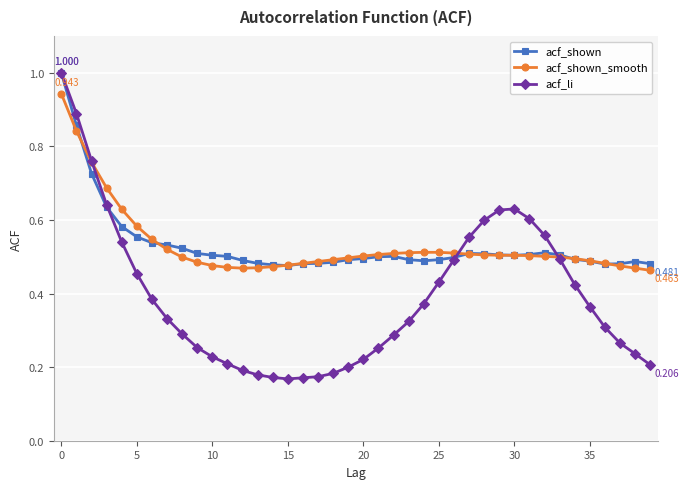

Count the acf_shown values in the range 0 to 1.

40